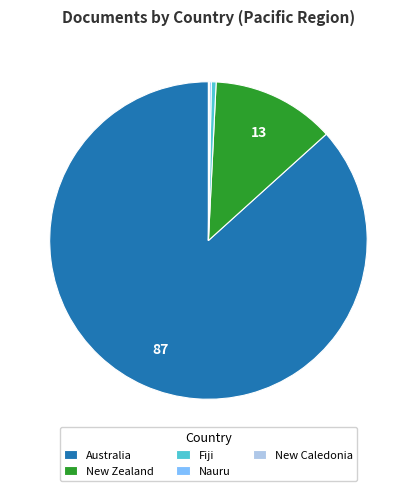

Between Fiji and Australia, which is larger?

Australia